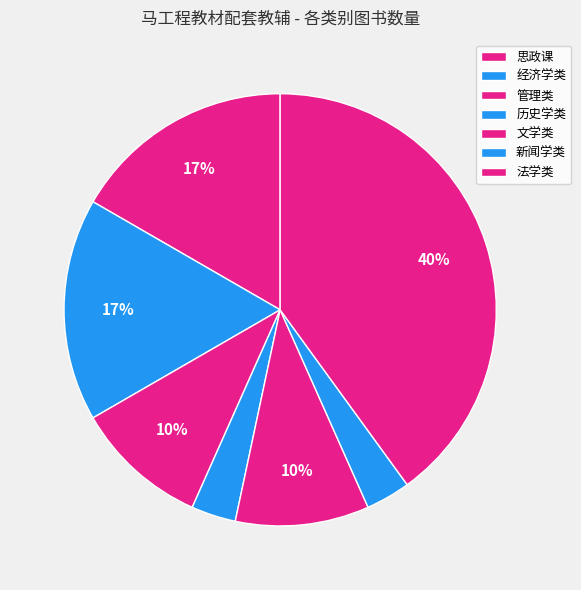

What is the total percentage of 历史学类 and 思政课?

20.0%